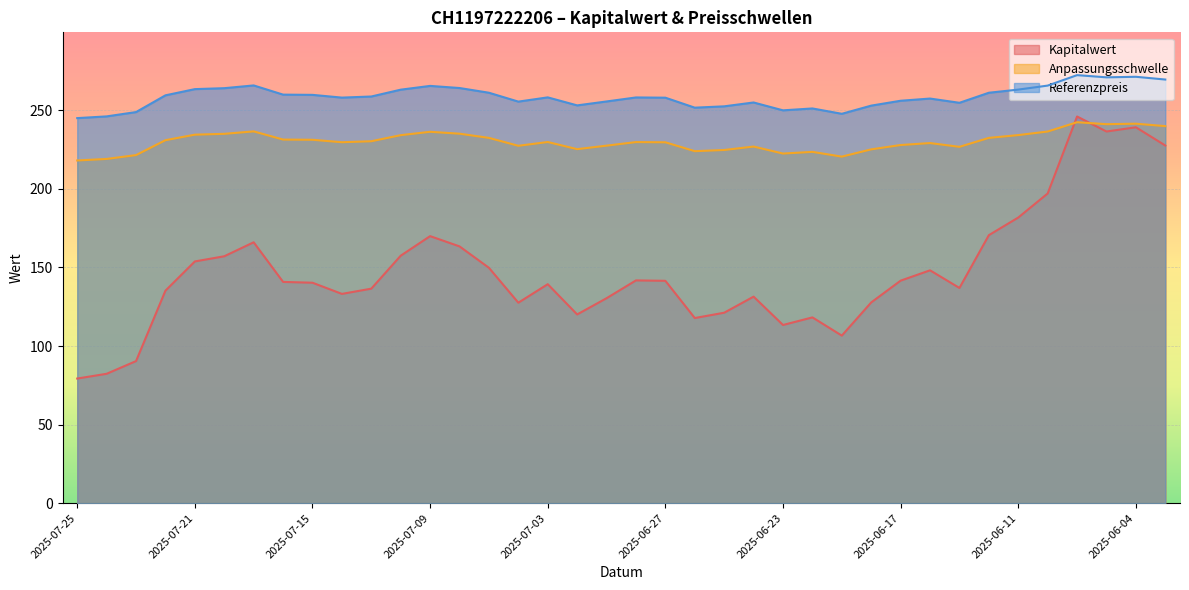

Reading left to right, extract all data points from this chart.

Kapitalwert: 2025-07-25=79.3	2025-07-24=82.3	2025-07-23=90.4	2025-07-22=135.2	2025-07-21=153.8	2025-07-18=157.1	2025-07-17=166.0	2025-07-16=140.8	2025-07-15=140.3	2025-07-14=133.2	2025-07-11=136.5	2025-07-10=157.5	2025-07-09=169.9	2025-07-08=163.4	2025-07-07=149.8	2025-07-04=127.5	2025-07-03=139.3	2025-07-02=120.1	2025-07-01=130.4	2025-06-30=141.7	2025-06-27=141.5	2025-06-26=117.8	2025-06-25=121.2	2025-06-24=131.4	2025-06-23=113.4	2025-06-20=118.2	2025-06-19=106.6	2025-06-18=127.7	2025-06-17=141.6	2025-06-16=148.2	2025-06-13=136.9	2025-06-12=170.5	2025-06-11=181.7	2025-06-10=197.1	2025-06-06=246.0	2025-06-05=236.5	2025-06-04=239.2	2025-06-03=227.6
Anpassungsschwelle: 2025-07-25=218.1	2025-07-24=219.0	2025-07-23=221.5	2025-07-22=231.0	2025-07-21=234.5	2025-07-18=235.0	2025-07-17=236.6	2025-07-16=231.4	2025-07-15=231.2	2025-07-14=229.7	2025-07-11=230.3	2025-07-10=234.2	2025-07-09=236.3	2025-07-08=235.1	2025-07-07=232.4	2025-07-04=227.4	2025-07-03=229.8	2025-07-02=225.3	2025-07-01=227.5	2025-06-30=229.8	2025-06-27=229.6	2025-06-26=224.0	2025-06-25=224.7	2025-06-24=226.9	2025-06-23=222.5	2025-06-20=223.5	2025-06-19=220.5	2025-06-18=225.1	2025-06-17=227.9	2025-06-16=229.1	2025-06-13=226.7	2025-06-12=232.4	2025-06-11=234.2	2025-06-10=236.5	2025-06-06=242.4	2025-06-05=241.1	2025-06-04=241.5	2025-06-03=239.9
Referenzpreis: 2025-07-25=245.0	2025-07-24=246.1	2025-07-23=248.8	2025-07-22=259.5	2025-07-21=263.4	2025-07-18=264.1	2025-07-17=265.8	2025-07-16=259.9	2025-07-15=259.8	2025-07-14=258.1	2025-07-11=258.8	2025-07-10=263.1	2025-07-09=265.5	2025-07-08=264.1	2025-07-07=261.1	2025-07-04=255.5	2025-07-03=258.2	2025-07-02=253.1	2025-07-01=255.6	2025-06-30=258.1	2025-06-27=258.0	2025-06-26=251.7	2025-06-25=252.5	2025-06-24=254.9	2025-06-23=249.9	2025-06-20=251.2	2025-06-19=247.8	2025-06-18=252.9	2025-06-17=256.1	2025-06-16=257.4	2025-06-13=254.8	2025-06-12=261.1	2025-06-11=263.1	2025-06-10=265.7	2025-06-06=272.4	2025-06-05=270.9	2025-06-04=271.3	2025-06-03=269.6